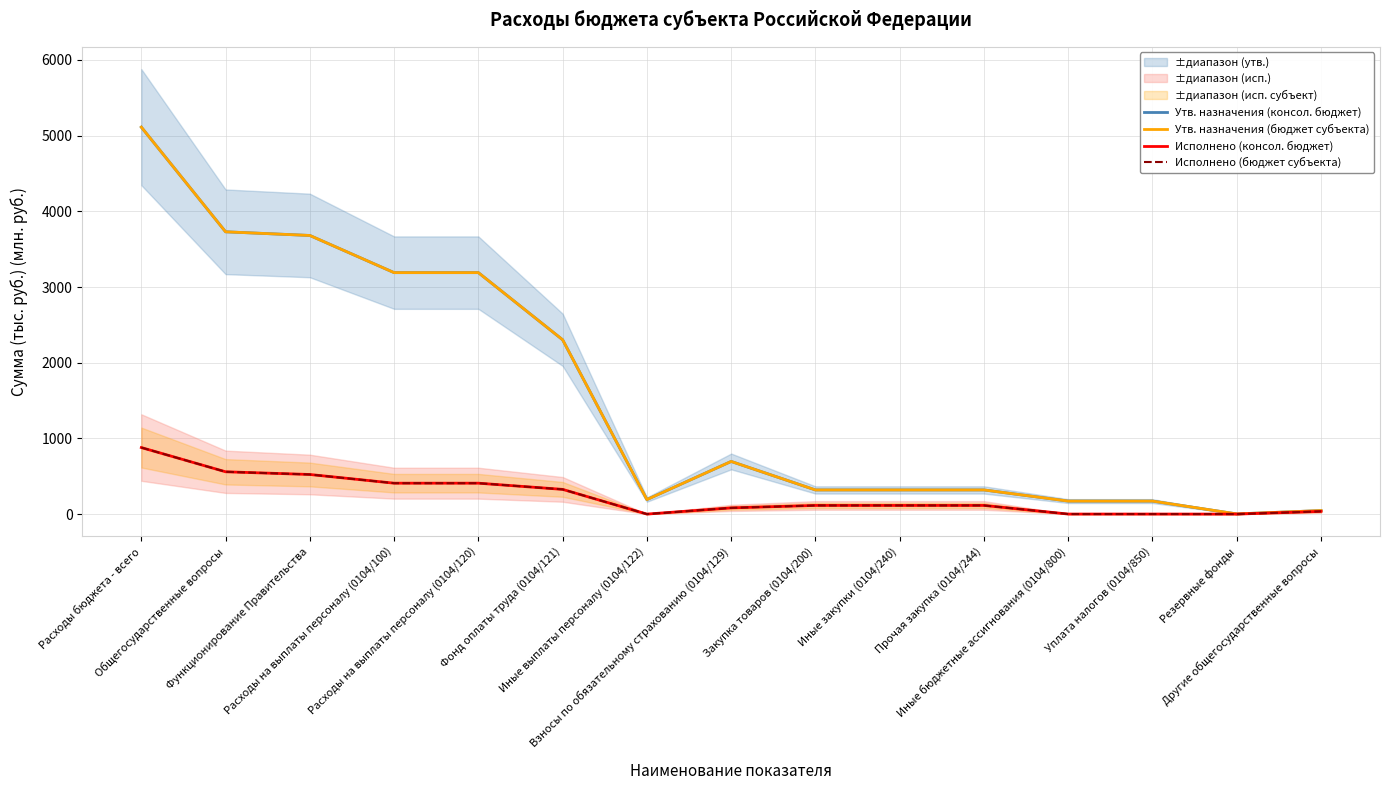

What is the highest value of the Утв. назначения (консол. бюджет) series?

5112.8